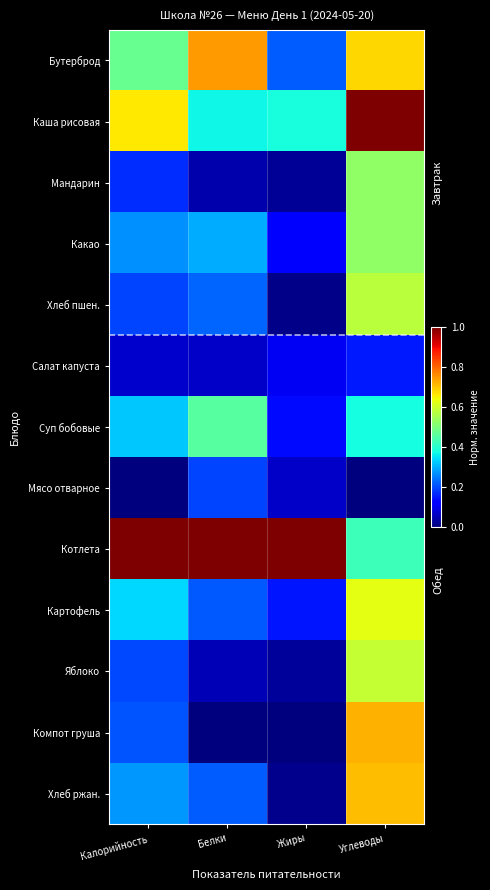

What is the total value across all series at Белки?

3.9